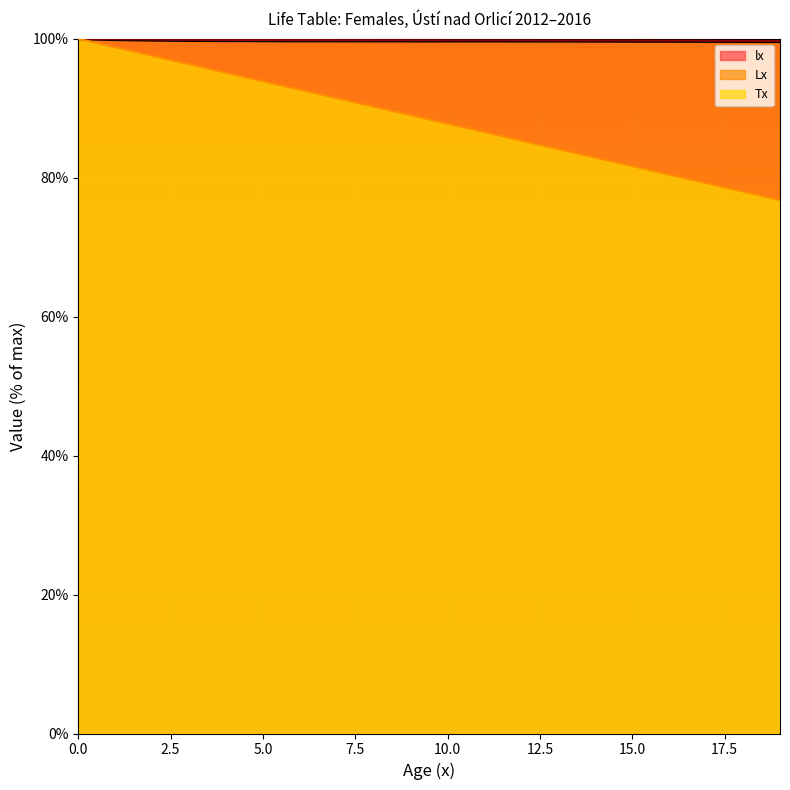

Reading left to right, transcribe all the data shown in this chart.

lx: 100.0	99.9	99.8	99.7	99.7	99.7	99.7	99.7	99.7	99.7	99.7	99.7	99.6	99.6	99.6	99.6	99.6	99.6	99.6	99.6
Lx: 100.0	99.9	99.9	99.8	99.8	99.8	99.8	99.8	99.8	99.8	99.8	99.8	99.8	99.8	99.8	99.7	99.7	99.7	99.7	99.7
Tx: 100.0	98.8	97.6	96.3	95.1	93.9	92.7	91.4	90.2	89.0	87.8	86.6	85.3	84.1	82.9	81.7	80.4	79.2	78.0	76.8